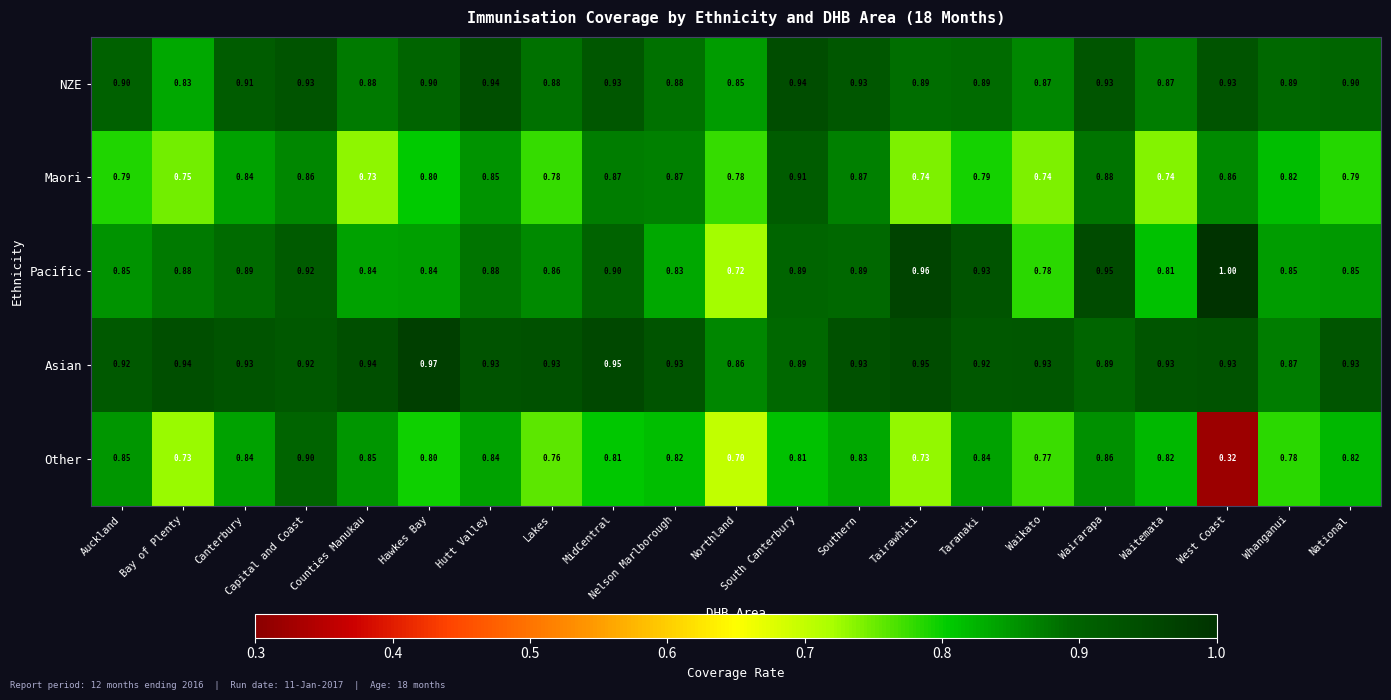

List the series in order of their peak value, lowest first.

Other, Maori, NZE, Asian, Pacific